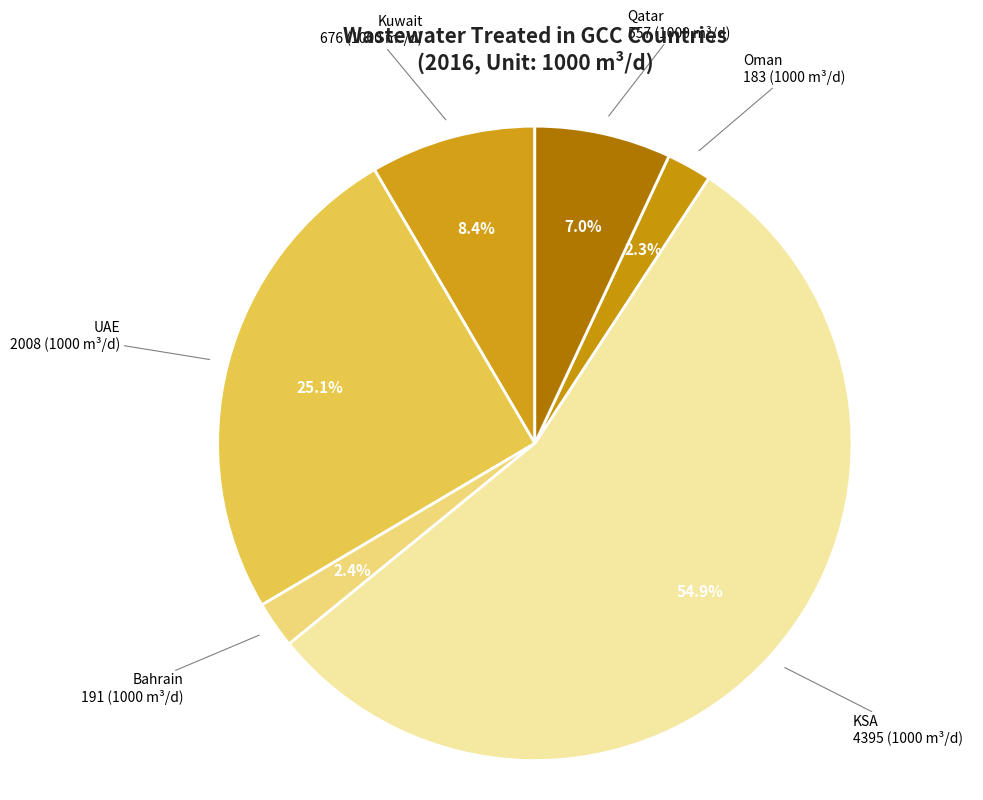

What is the ratio of the value at Oman to the value at Kuwait?

0.3